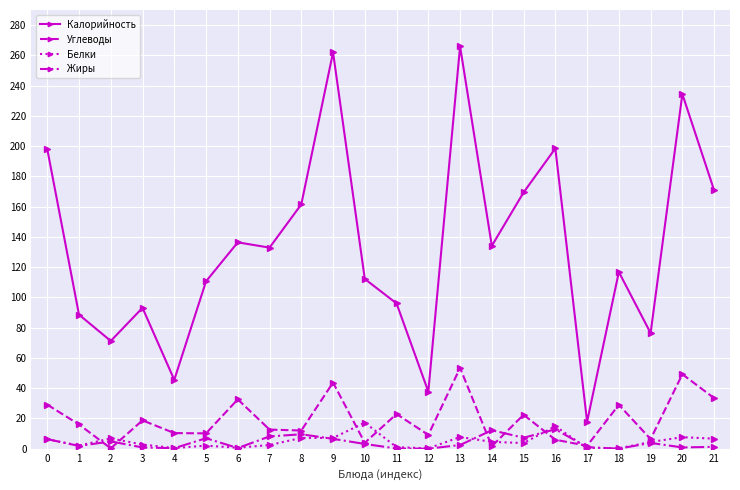

What is the maximum value for Углеводы?

53.4